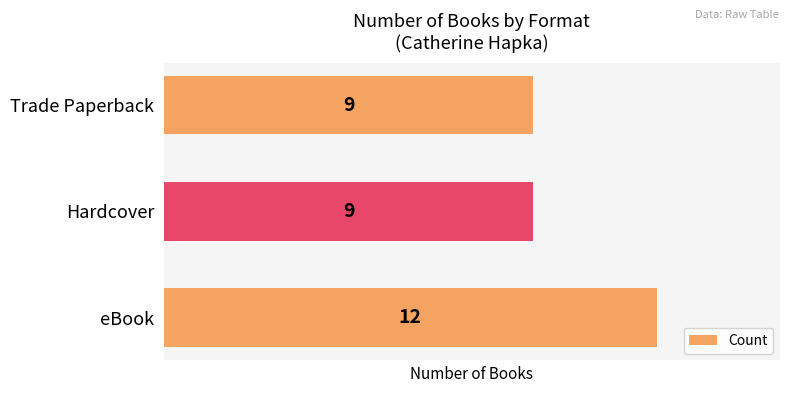

How many values are between 9 and 12?

3